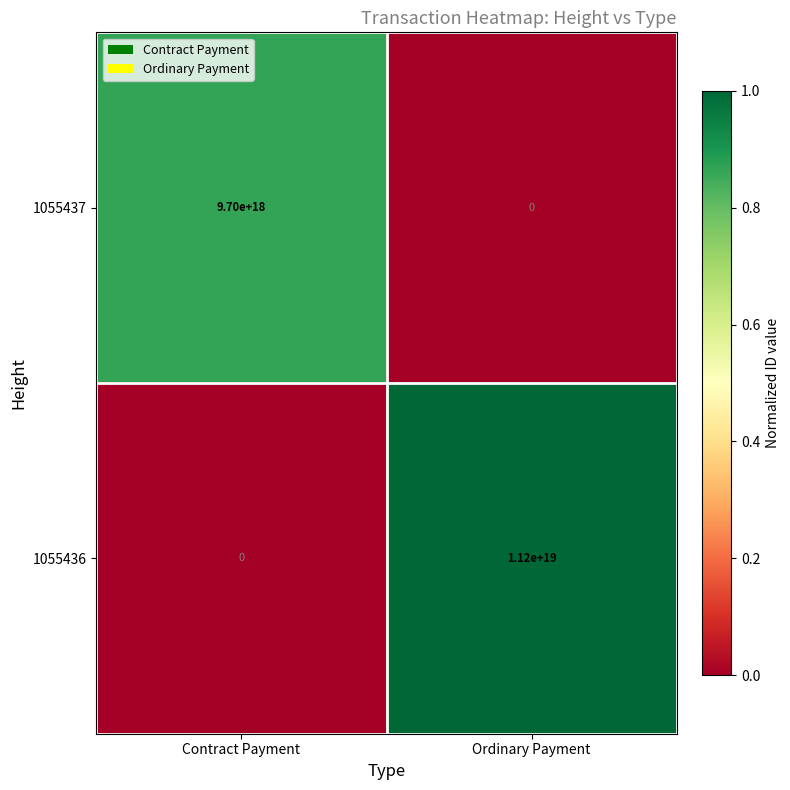

Rank the series by their maximum value, from lowest to highest.

1055437, 1055436